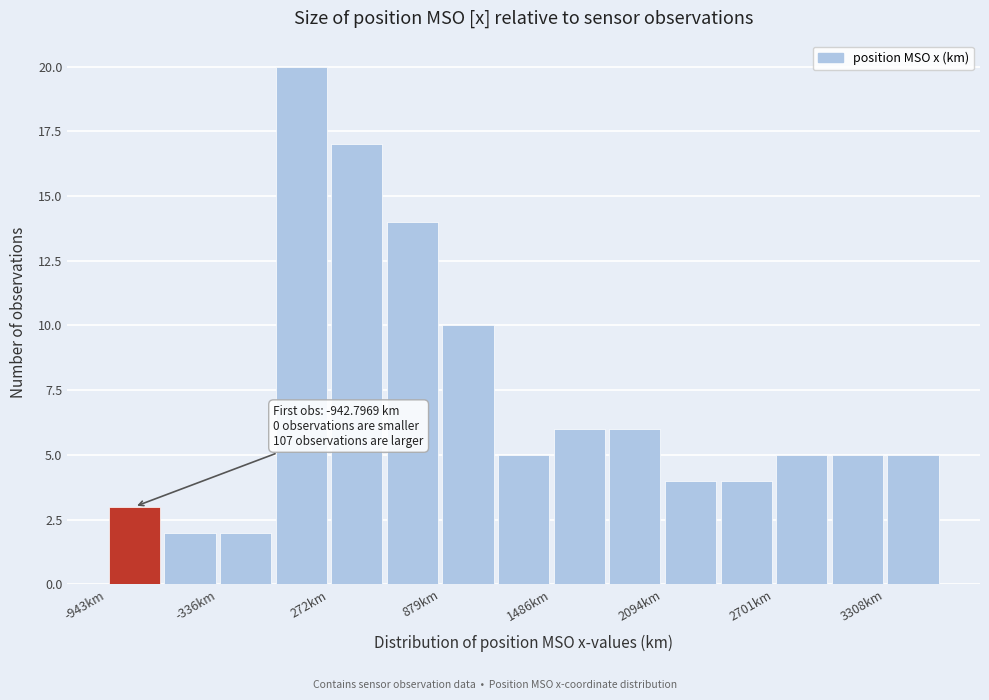

Around what value on the x-axis is the tallest bar? Give the approximate position of its centre, as read against the axis.

100